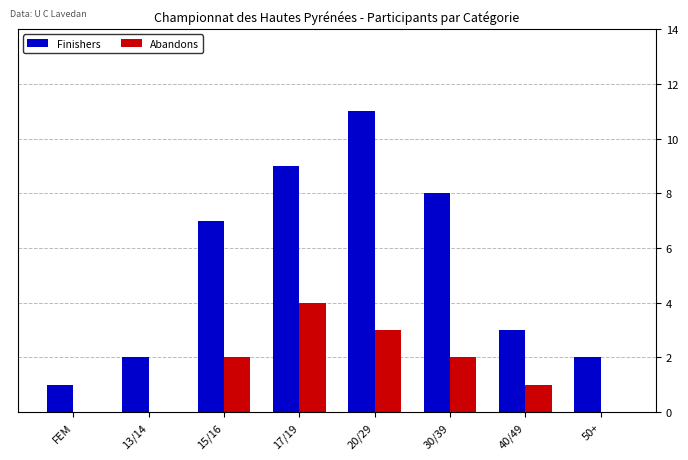

At which label does Abandons reach its peak?

17/19